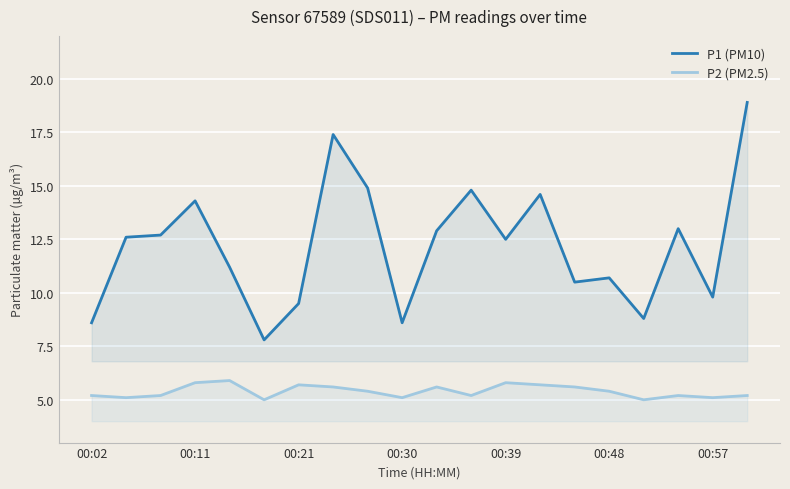

True or false: P1 (PM10) and P2 (PM2.5) cross at least once.

False